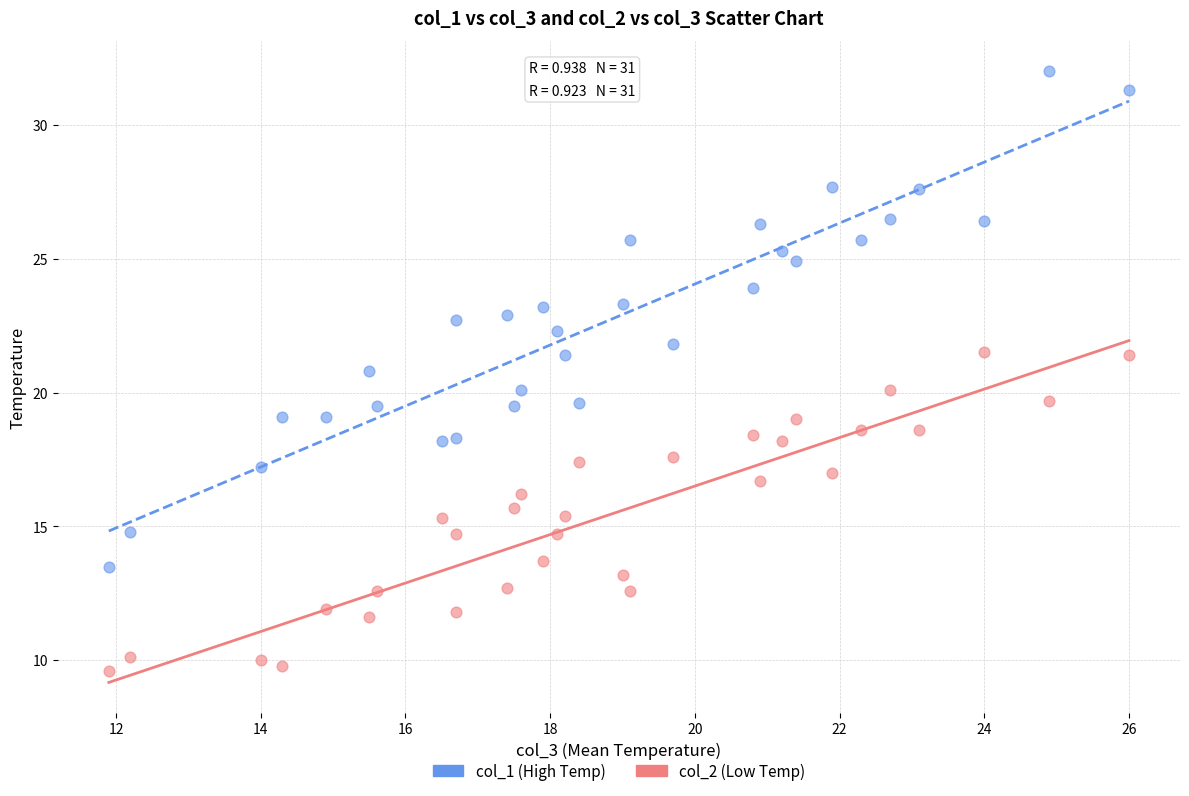

Which series contains the lowest Y value?

col_2 (Low Temp)